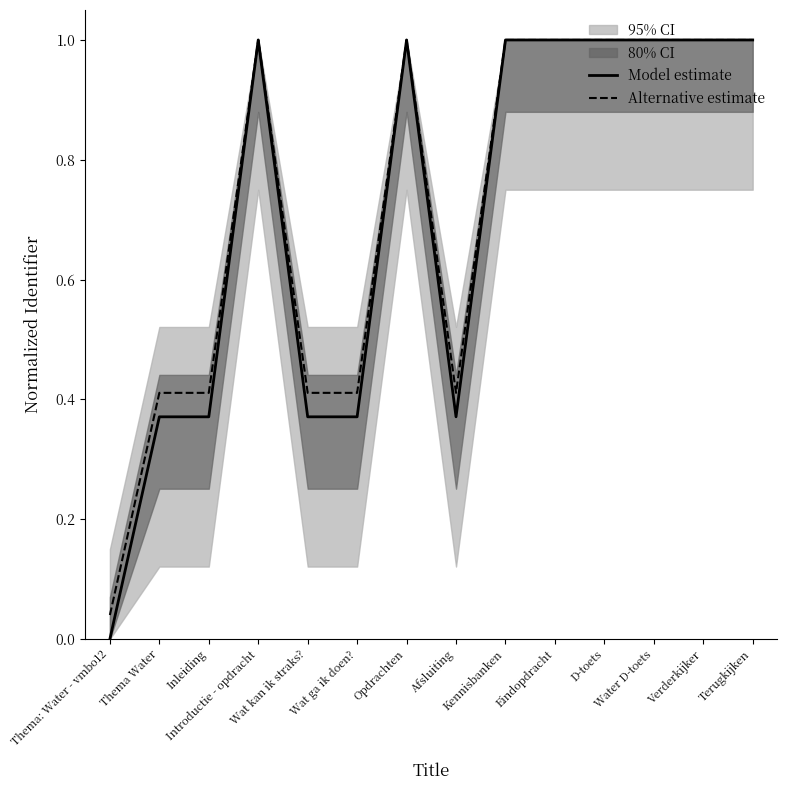

True or false: Model estimate has a value of 1.5 at Terugkijken.

False